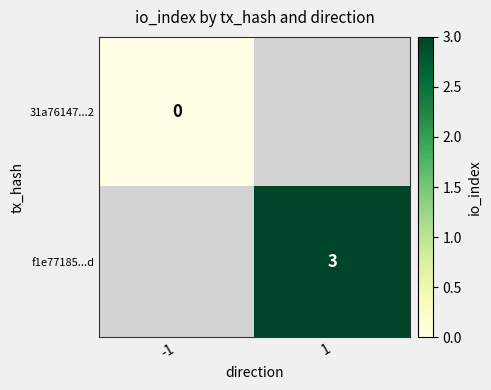

True or false: f1e77185...d has a value of 4 at 1.

False